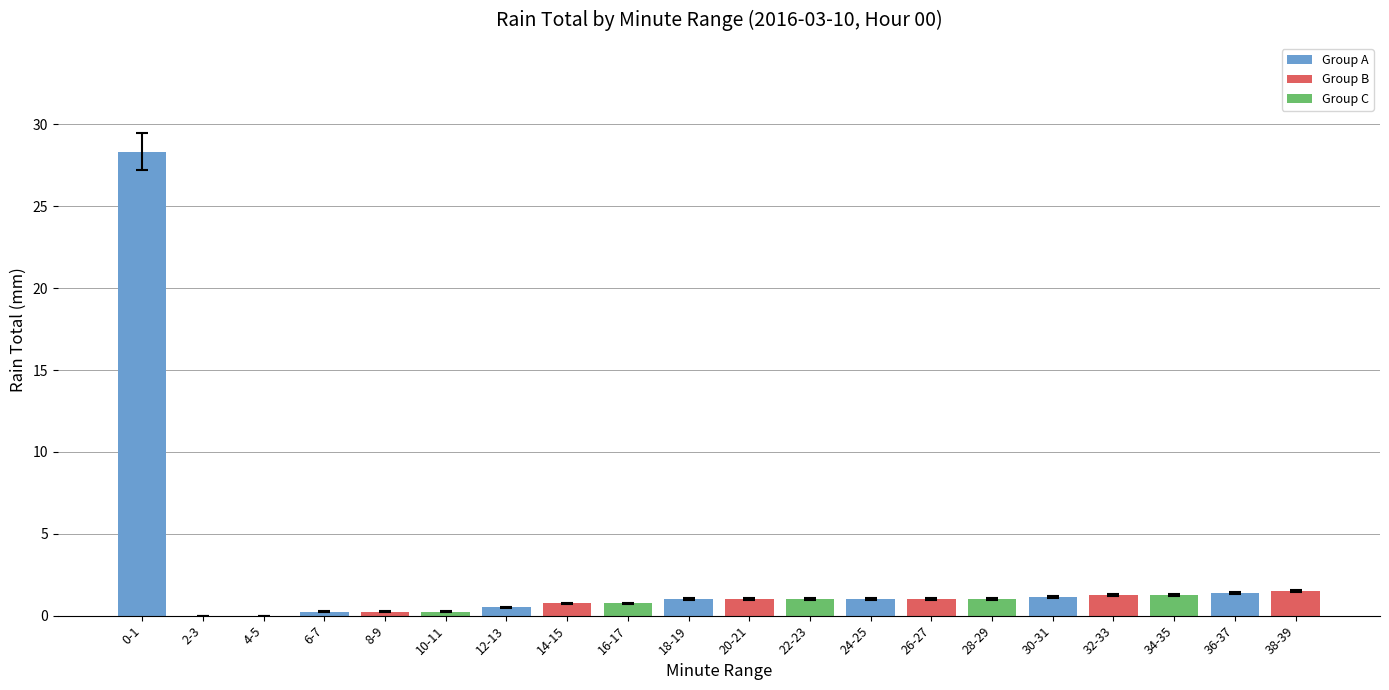

List the labels in order of value, smallest first.

1, 2, 3, 4, 5, 6, 7, 8, 9, 10, 11, 12, 13, 14, 15, 16, 17, 18, 19, 0